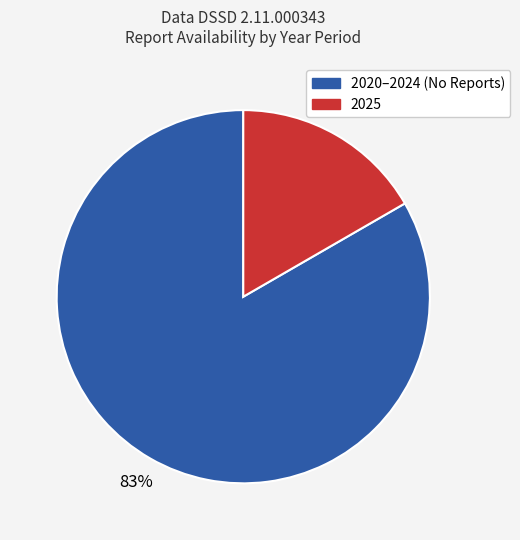

To the nearest percent, what is the average slice percentage?

50%